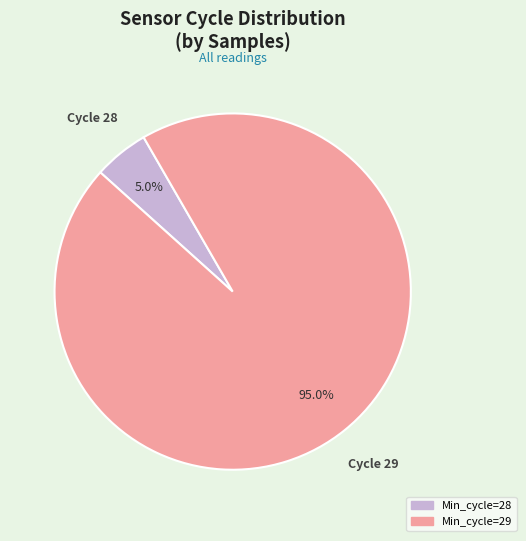

Does any single category account for the majority?

Yes